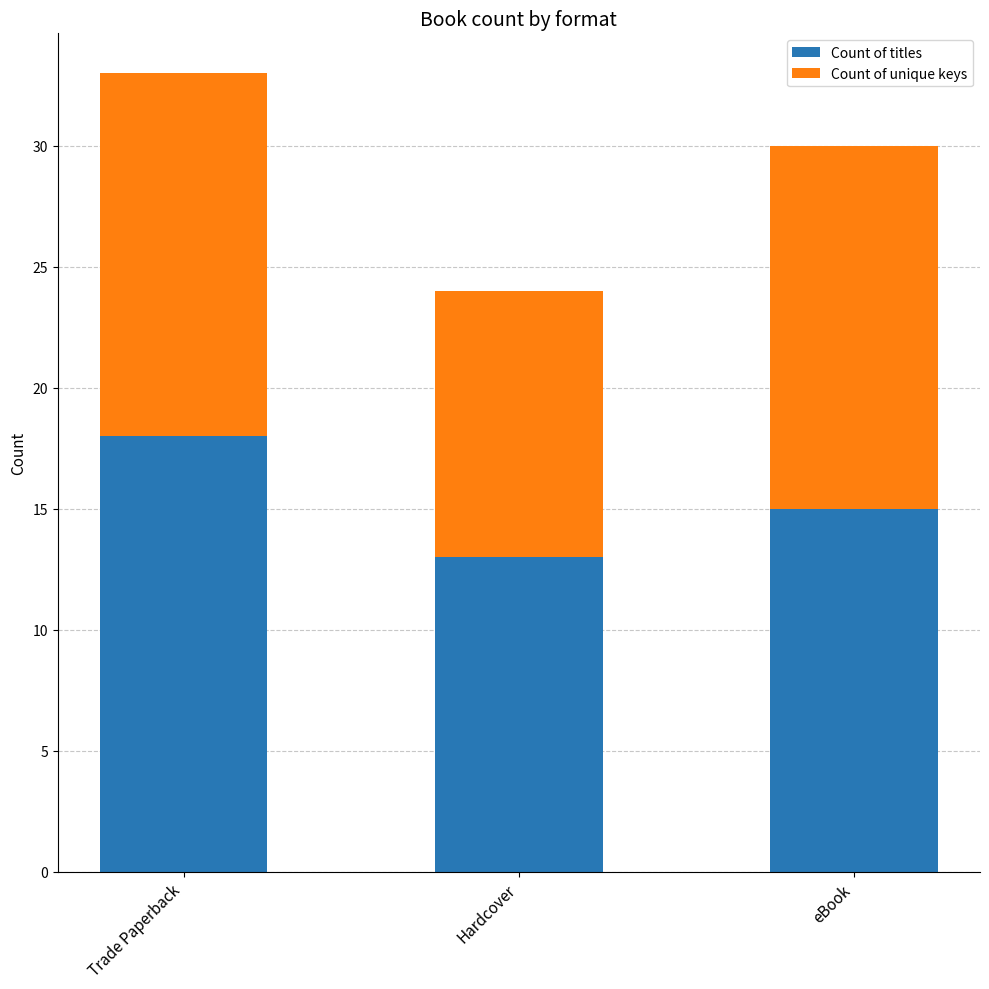

What is the value of the Count of titles bar at the 2nd from the left?

13